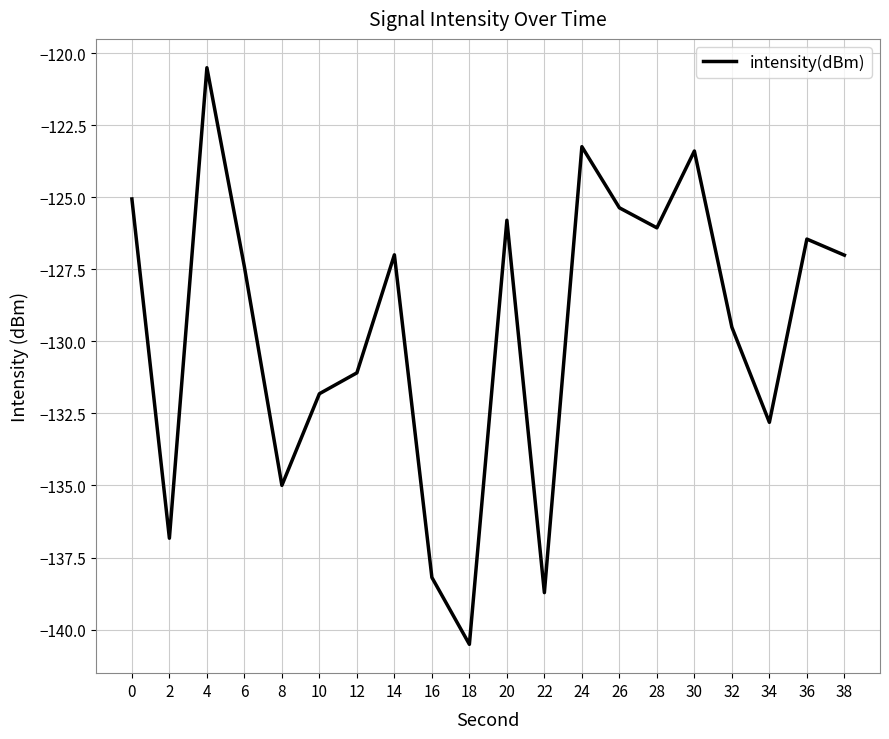

What is the difference between the values at 24 and 30?

0.2